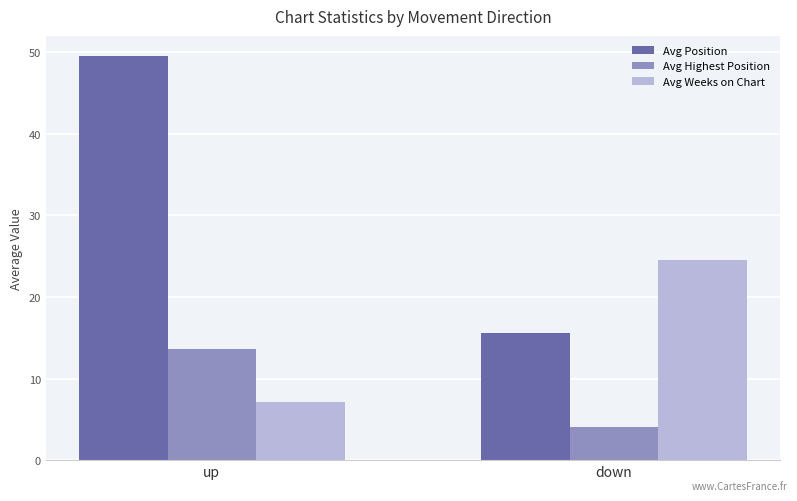

What is the greatest value displayed?

49.5